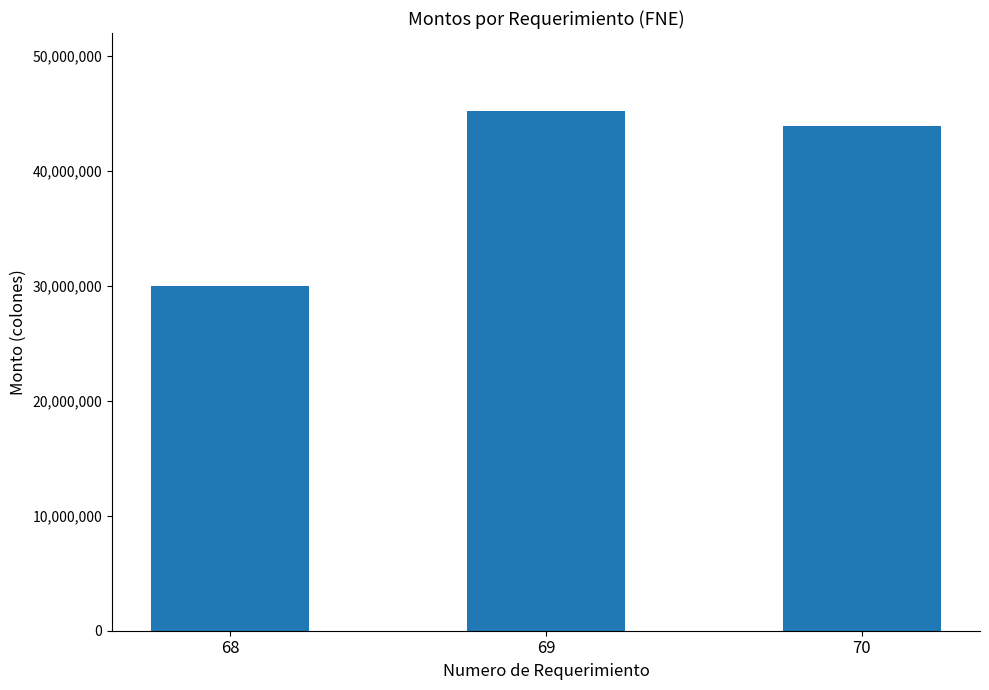

Which category has the highest value across all series?

69